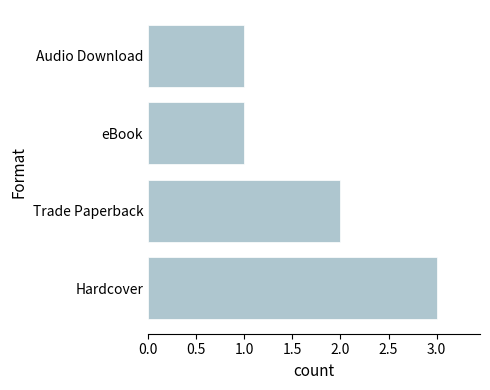

Is it true that the value at Trade Paperback is 1?

False